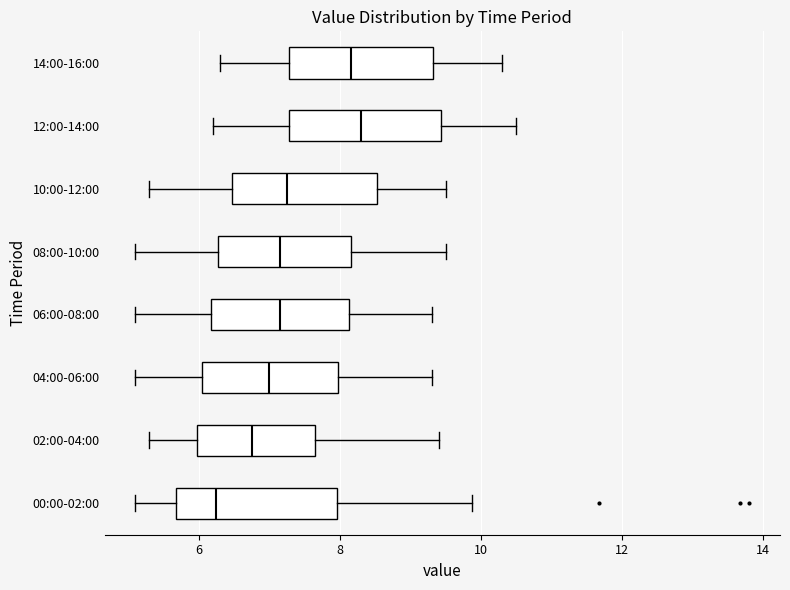

Which box has the furthest to the left median line?

00:00-02:00